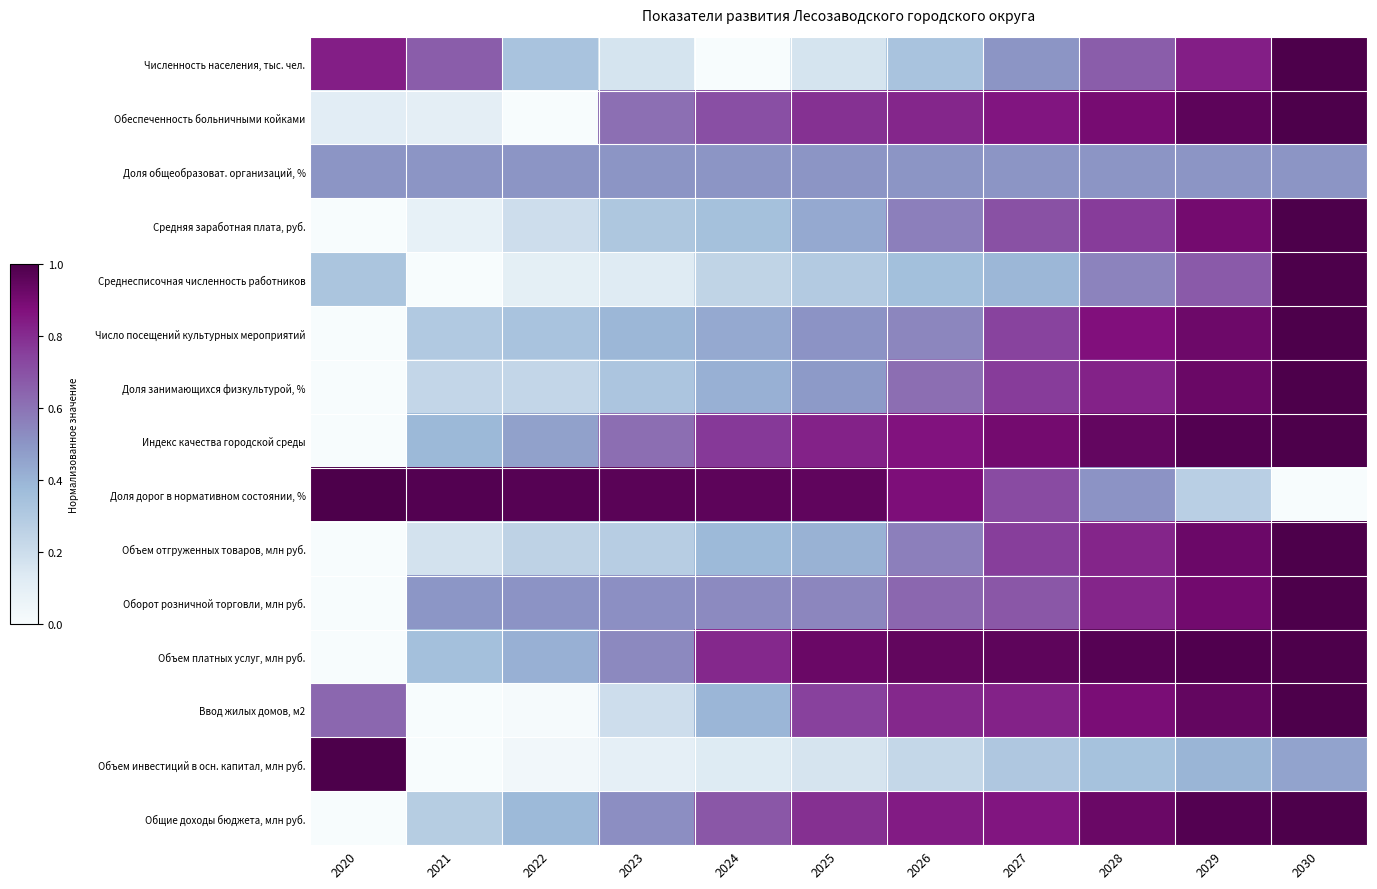

Reading right to left, extract all data points from this chart.

Численность населения, тыс. чел.: 2030=1.0	2029=0.8	2028=0.7	2027=0.5	2026=0.3	2025=0.2	2024=0.0	2023=0.2	2022=0.3	2021=0.7	2020=0.8
Обеспеченность больничными койками: 2030=1.0	2029=1.0	2028=0.9	2027=0.9	2026=0.8	2025=0.8	2024=0.7	2023=0.6	2022=0.0	2021=0.1	2020=0.1
Доля общеобразоват. организаций, %: 2030=0.5	2029=0.5	2028=0.5	2027=0.5	2026=0.5	2025=0.5	2024=0.5	2023=0.5	2022=0.5	2021=0.5	2020=0.5
Средняя заработная плата, руб.: 2030=1.0	2029=0.9	2028=0.8	2027=0.7	2026=0.6	2025=0.4	2024=0.3	2023=0.3	2022=0.2	2021=0.1	2020=0.0
Среднесписочная численность работников: 2030=1.0	2029=0.7	2028=0.6	2027=0.4	2026=0.4	2025=0.3	2024=0.2	2023=0.1	2022=0.1	2021=0.0	2020=0.3
Число посещений культурных мероприятий: 2030=1.0	2029=0.9	2028=0.9	2027=0.7	2026=0.5	2025=0.5	2024=0.4	2023=0.4	2022=0.3	2021=0.3	2020=0.0
Доля занимающихся физкультурой, %: 2030=1.0	2029=0.9	2028=0.8	2027=0.8	2026=0.6	2025=0.5	2024=0.4	2023=0.3	2022=0.2	2021=0.2	2020=0.0
Индекс качества городской среды: 2030=1.0	2029=1.0	2028=0.9	2027=0.9	2026=0.9	2025=0.8	2024=0.8	2023=0.6	2022=0.5	2021=0.4	2020=0.0
Доля дорог в нормативном состоянии, %: 2030=0.0	2029=0.3	2028=0.5	2027=0.7	2026=0.9	2025=1.0	2024=1.0	2023=1.0	2022=1.0	2021=1.0	2020=1.0
Объем отгруженных товаров, млн руб.: 2030=1.0	2029=0.9	2028=0.8	2027=0.8	2026=0.6	2025=0.4	2024=0.4	2023=0.3	2022=0.3	2021=0.2	2020=0.0
Оборот розничной торговли, млн руб.: 2030=1.0	2029=0.9	2028=0.8	2027=0.7	2026=0.6	2025=0.5	2024=0.5	2023=0.5	2022=0.5	2021=0.5	2020=0.0
Объем платных услуг, млн руб.: 2030=1.0	2029=1.0	2028=1.0	2027=1.0	2026=0.9	2025=0.9	2024=0.8	2023=0.5	2022=0.4	2021=0.3	2020=0.0
Ввод жилых домов, м2: 2030=1.0	2029=0.9	2028=0.9	2027=0.8	2026=0.8	2025=0.7	2024=0.4	2023=0.2	2022=0.0	2021=0.0	2020=0.6
Объем инвестиций в осн. капитал, млн руб.: 2030=0.5	2029=0.4	2028=0.3	2027=0.3	2026=0.2	2025=0.2	2024=0.1	2023=0.1	2022=0.0	2021=0.0	2020=1.0
Общие доходы бюджета, млн руб.: 2030=1.0	2029=1.0	2028=0.9	2027=0.9	2026=0.8	2025=0.8	2024=0.7	2023=0.5	2022=0.4	2021=0.3	2020=0.0